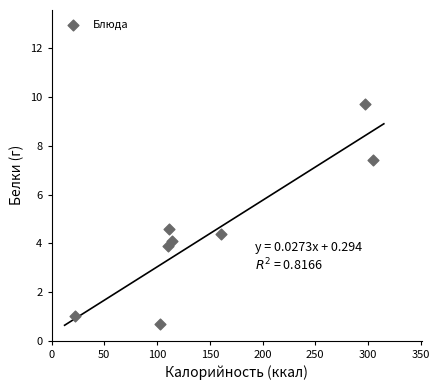

What is the range of X values (max minus min)?

282.6